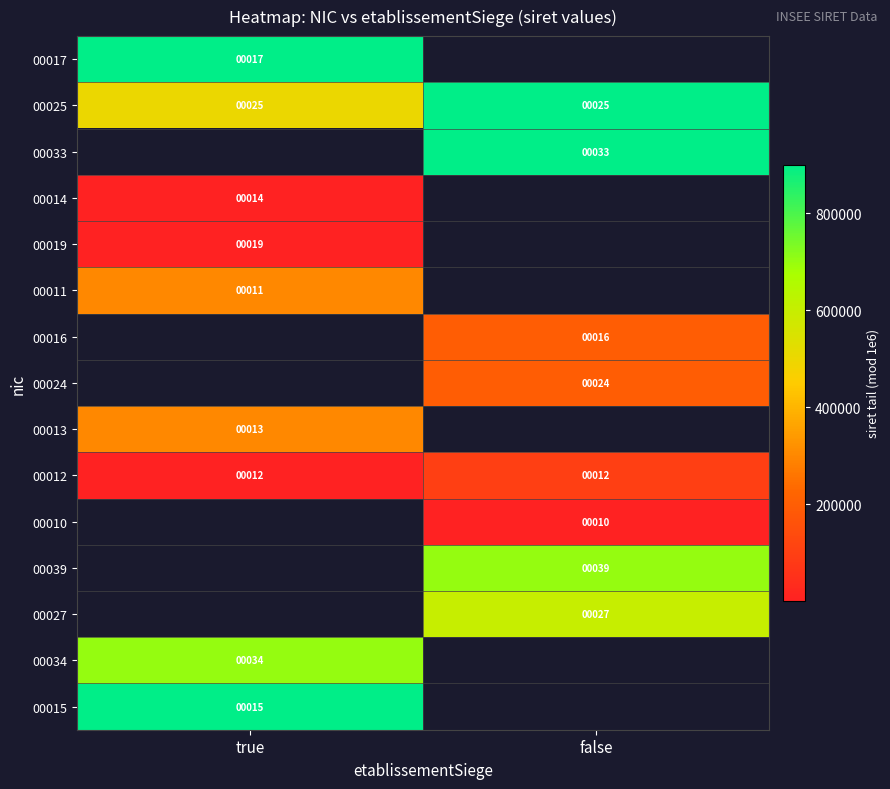

Is the value of 00015 at true greater than the value of 00033 at false?

No